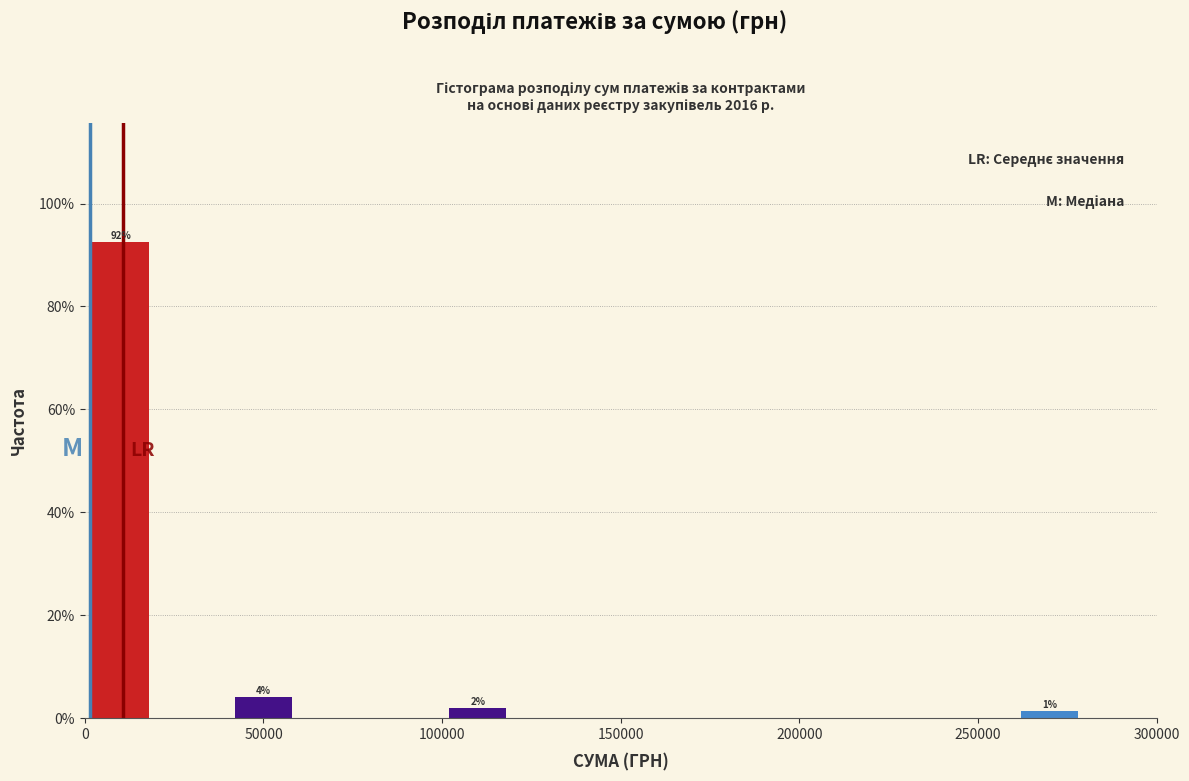

Which range on the x-axis has the tallest bar?

0 to 20000